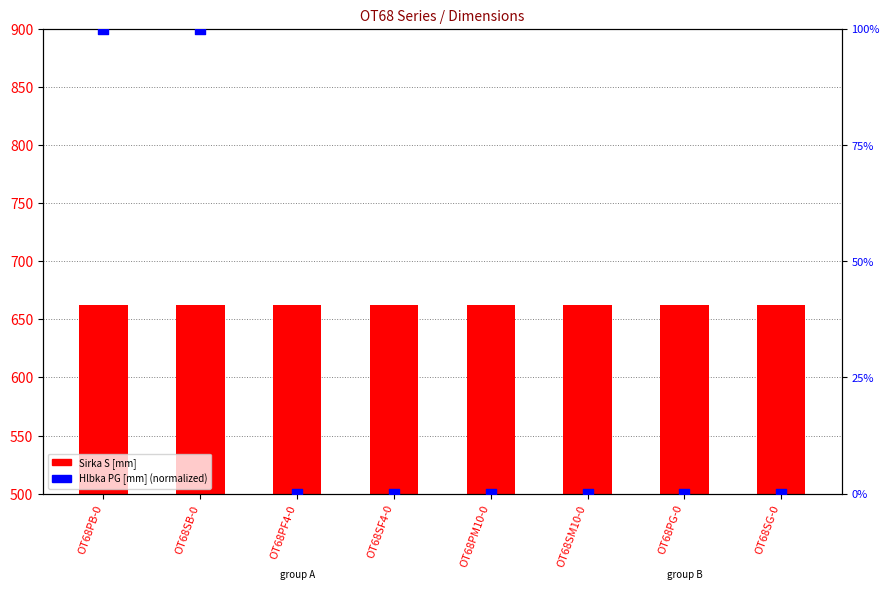

At which category is the sum across all series the highest?

OT68PB-0